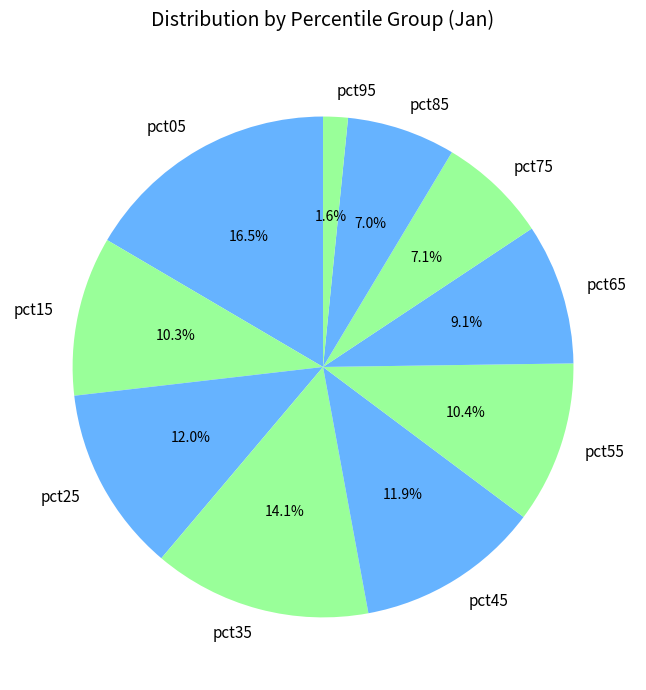

Between pct85 and pct95, which is larger?

pct85